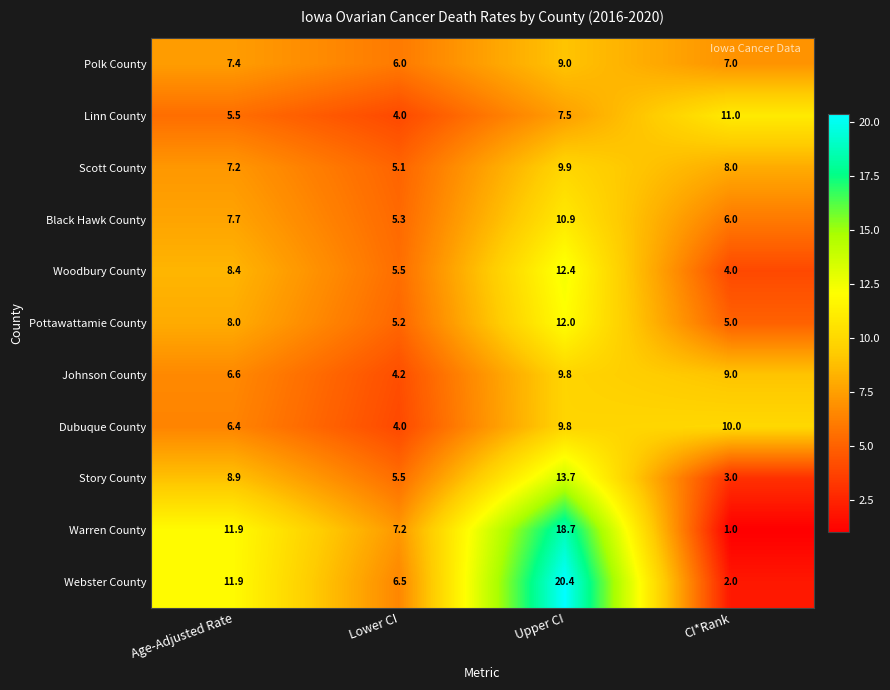

Between Age-Adjusted Rate and CI*Rank, which series saw the biggest shift?

Warren County